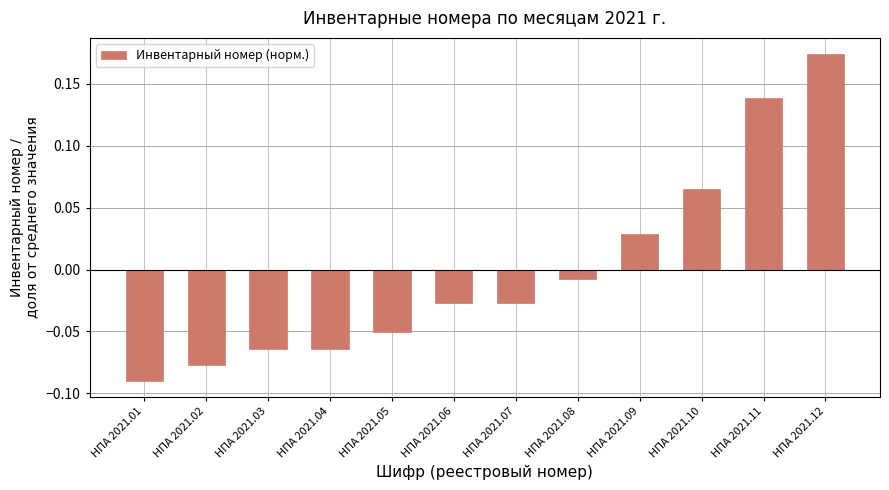

Is it true that the value at НПА 2021.03 is -0.0?

False